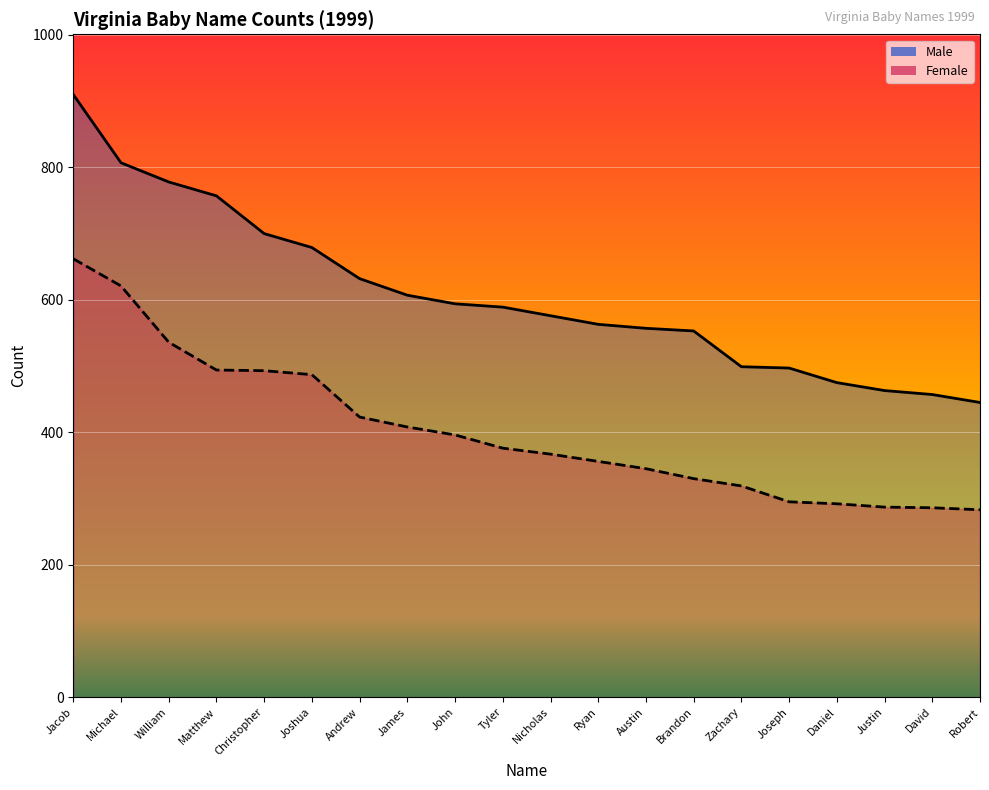

What is the difference between the maximum and second lowest values in the Female series?

376